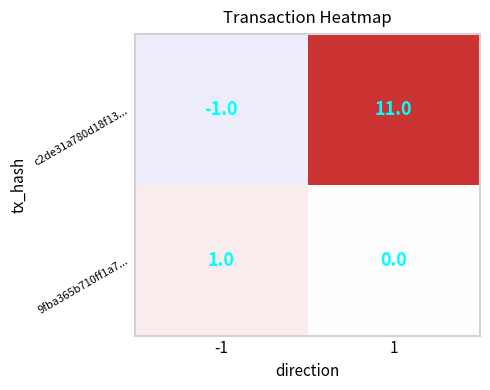

The 9fba365b710ff1a7... series shows 0 at 1. True or false?

True